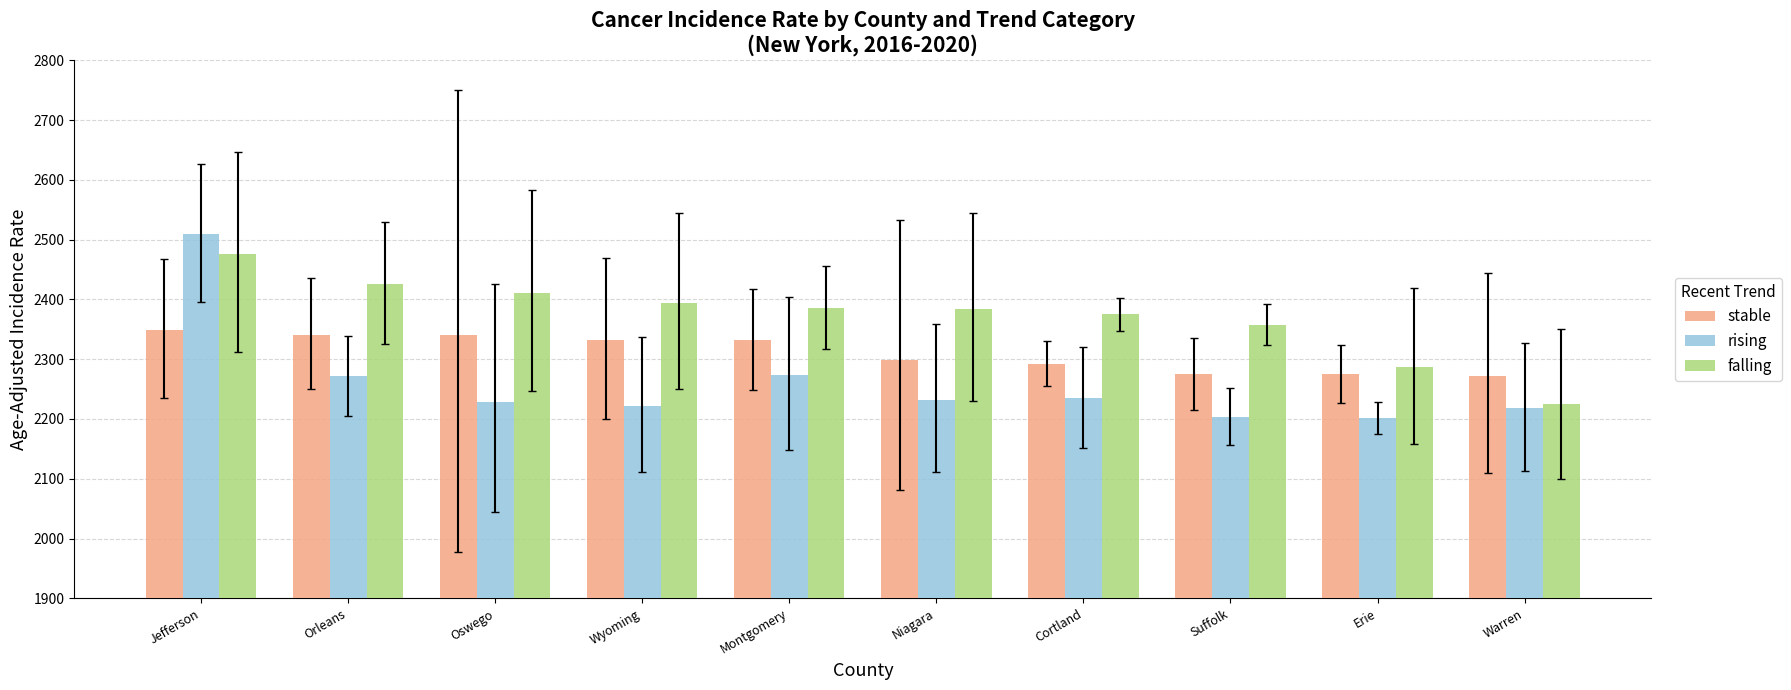

The value of stable at Wyoming is 1345.9. True or false?

False